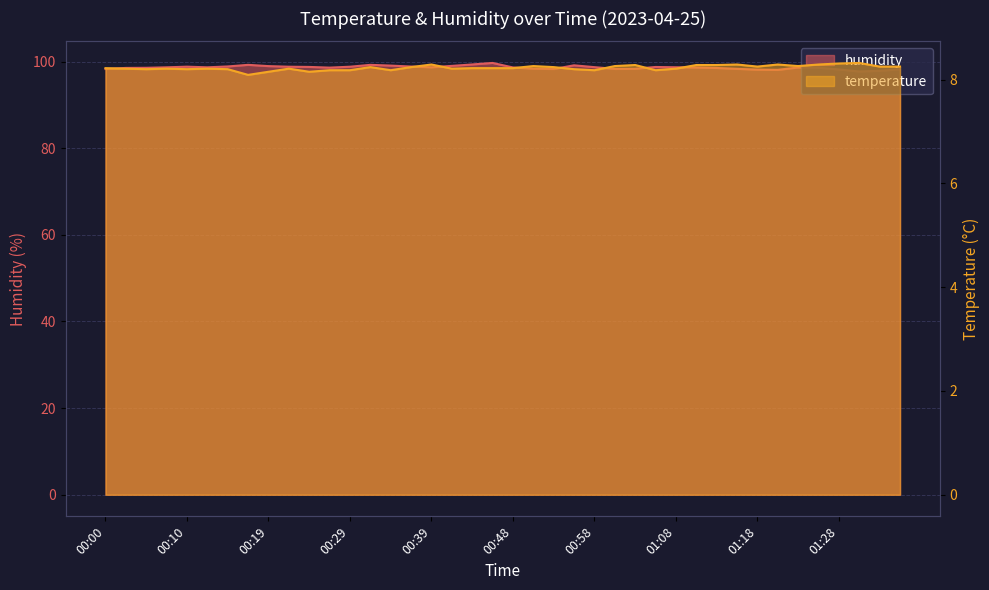

What is the total value across all series at 01:11?

106.9